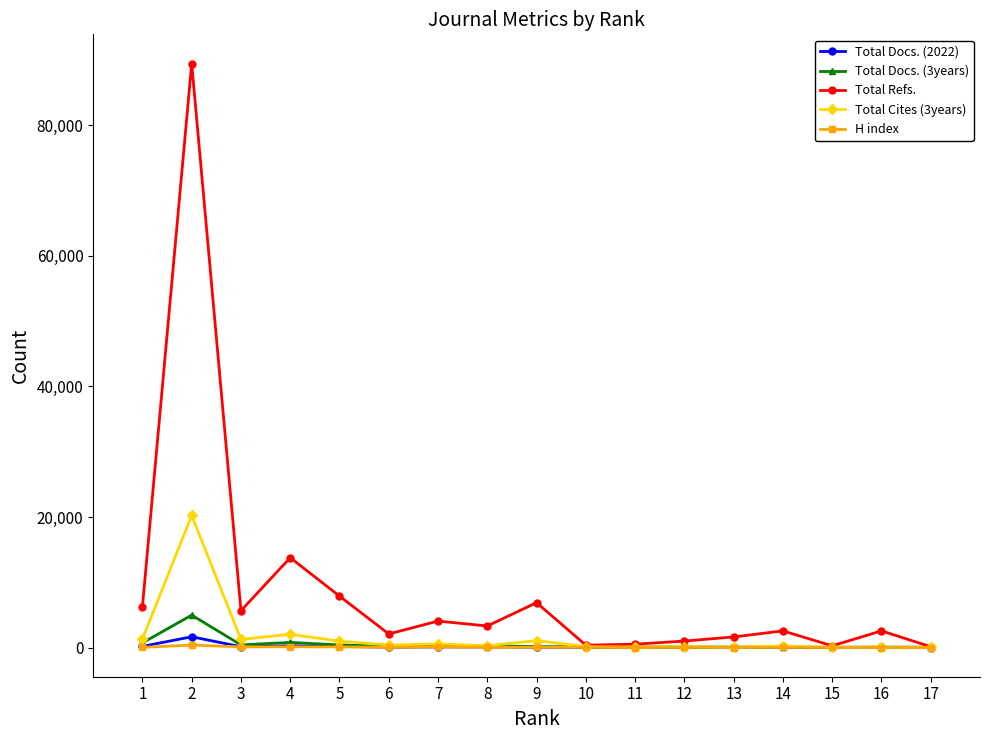

What is the greatest value displayed?

89444